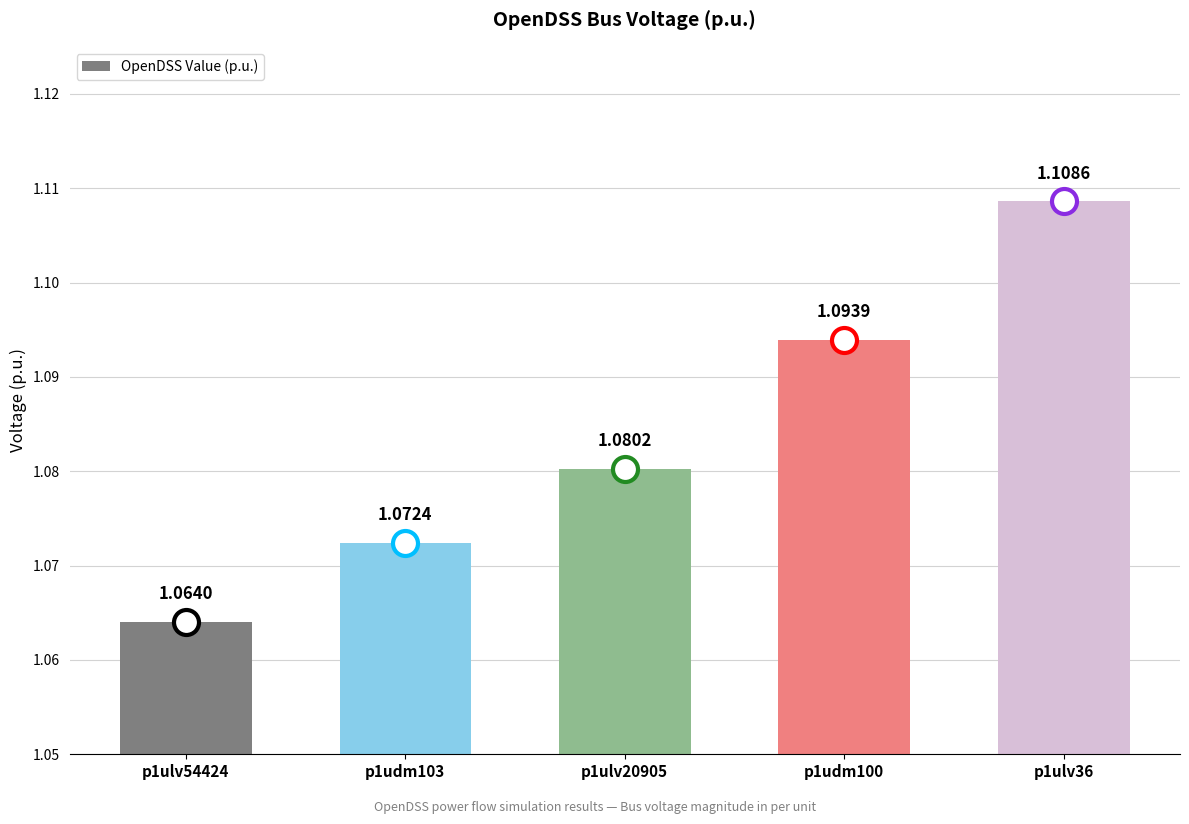

Is it true that the value at p1udm103 is 0.7?

False